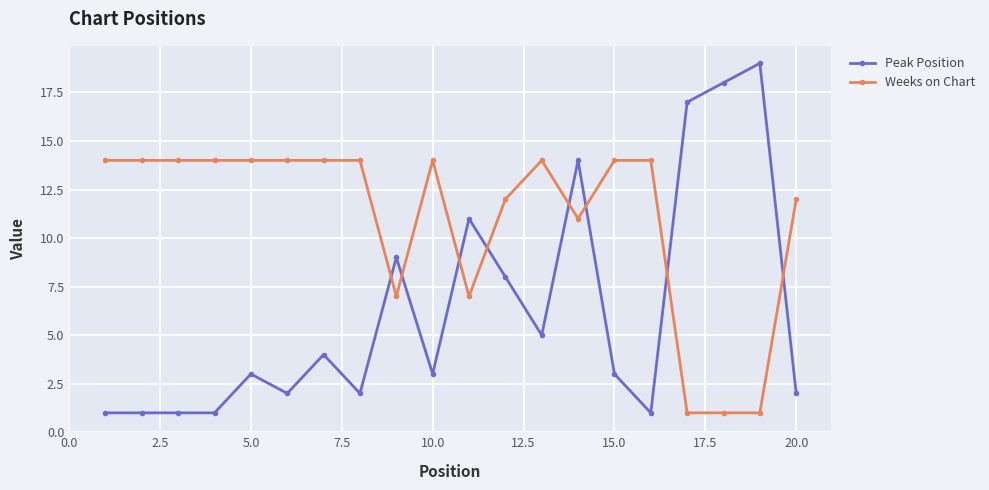

Which series has the widest spread of values?

Peak Position